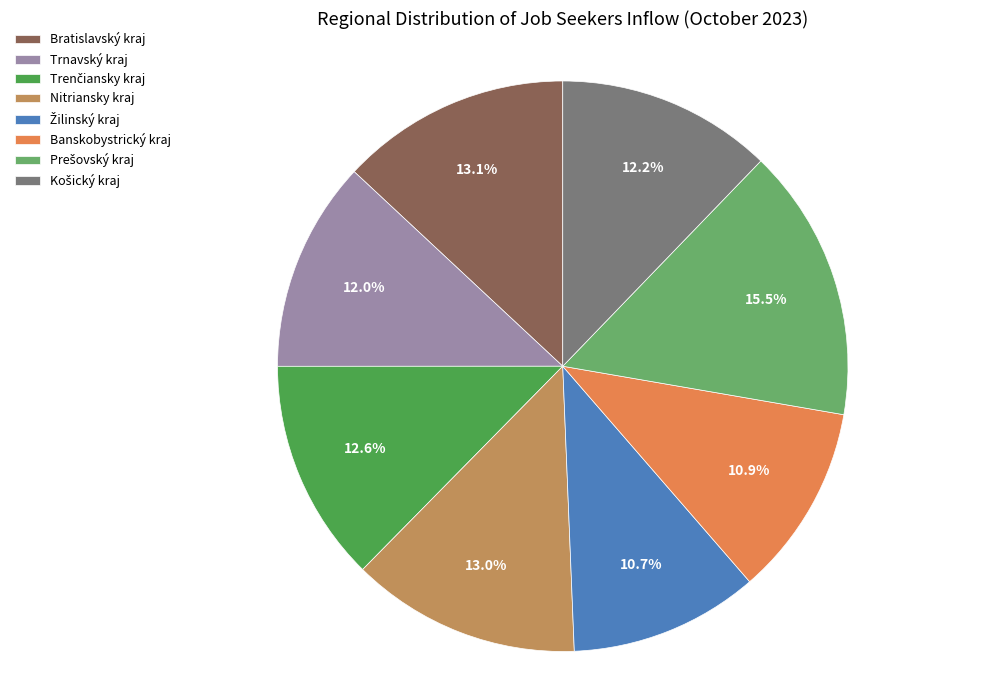

Is there a majority slice in this chart?

No